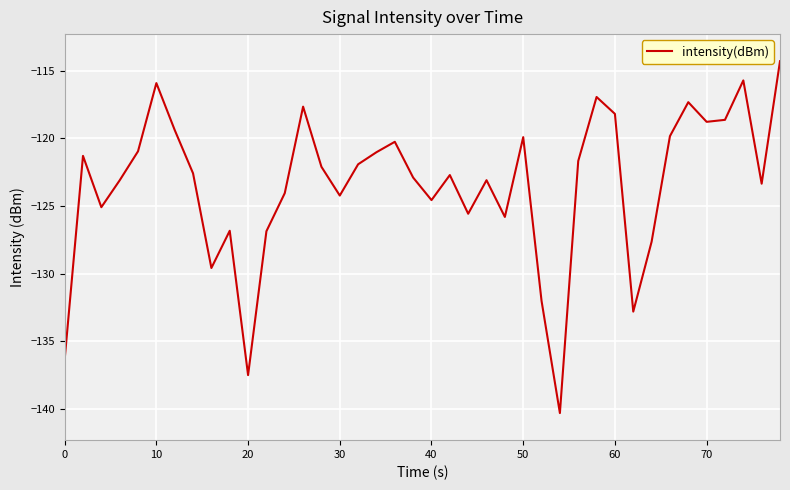

True or false: the data has more than 2 interior local peaks.

True